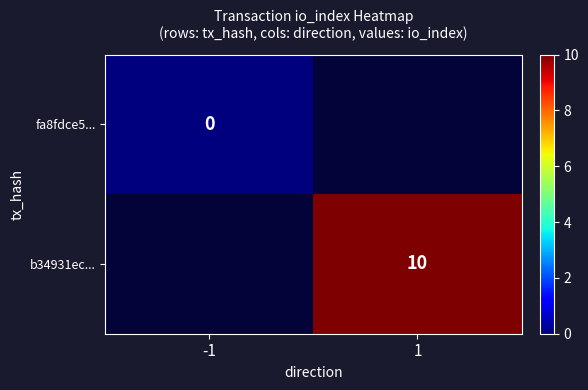

At how many categories does at least one series exceed 9?

1